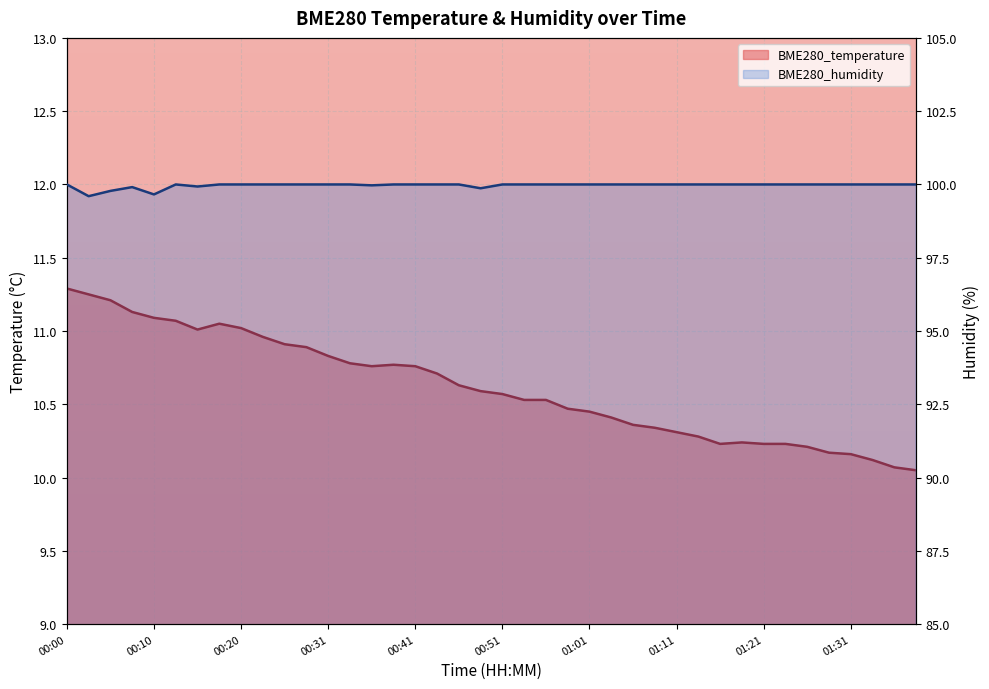

How many interior local peaks does the BME280_temperature series have?

3